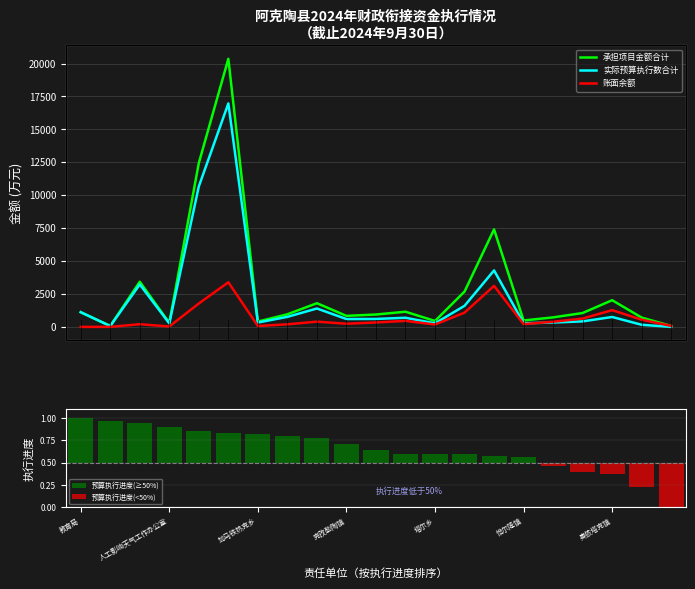

What is the value of the 实际预算执行数合计 bar at the 10th from the left?

596.4